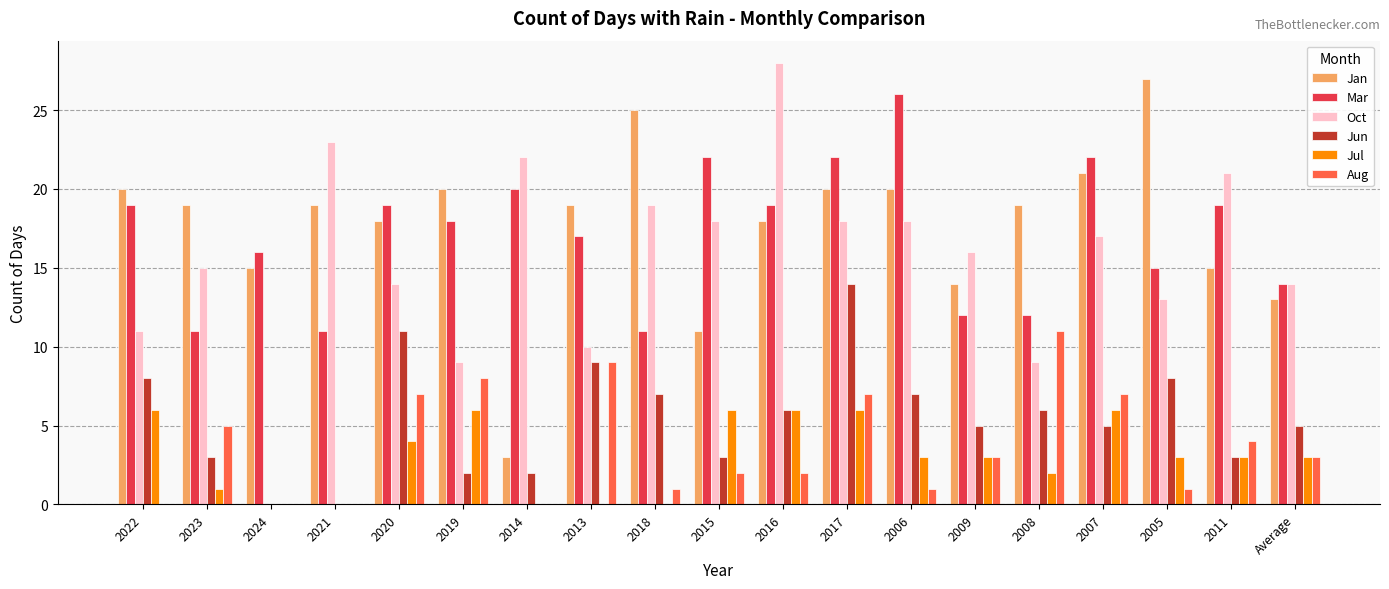

What is the sum of the Oct values at 2005 and 2018?

32